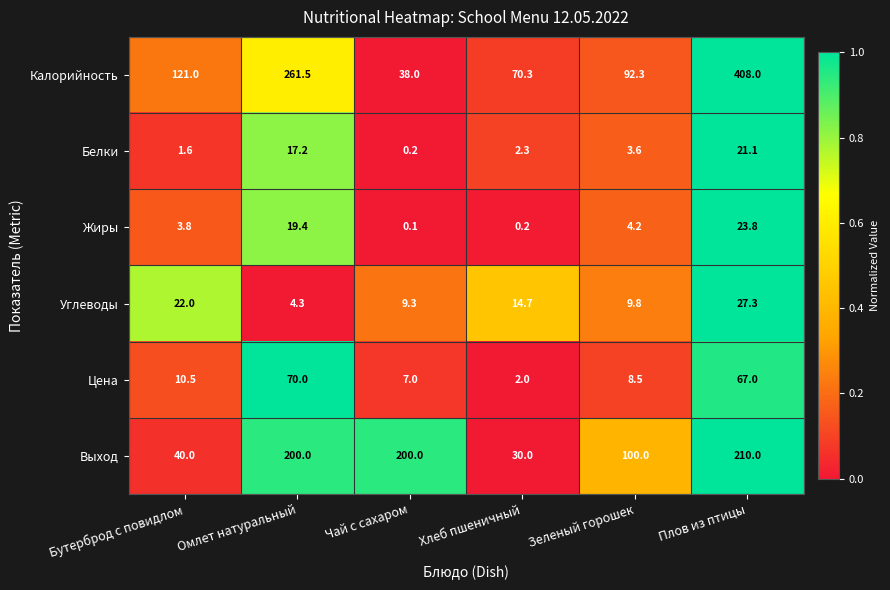

Rank the series by their maximum value, from lowest to highest.

Белки, Жиры, Углеводы, Цена, Выход, Калорийность